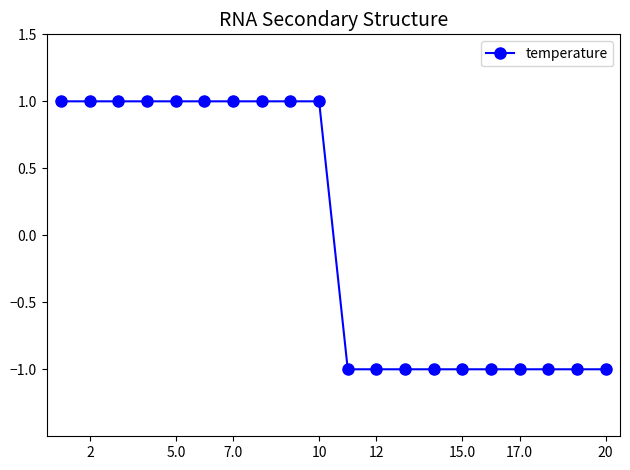

Reading left to right, list all the values displayed in this chart.

1	1	1	1	1	1	1	1	1	1	-1	-1	-1	-1	-1	-1	-1	-1	-1	-1